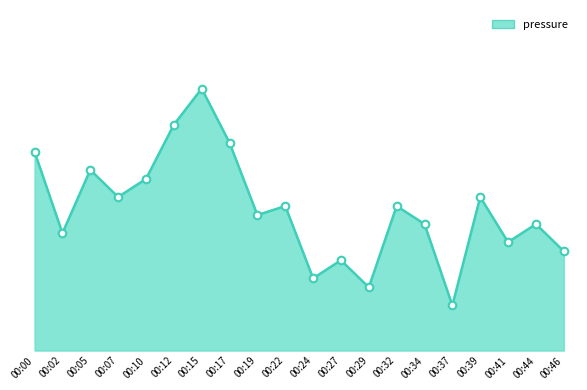

What is the change in value from 00:12 to 00:27?

-15